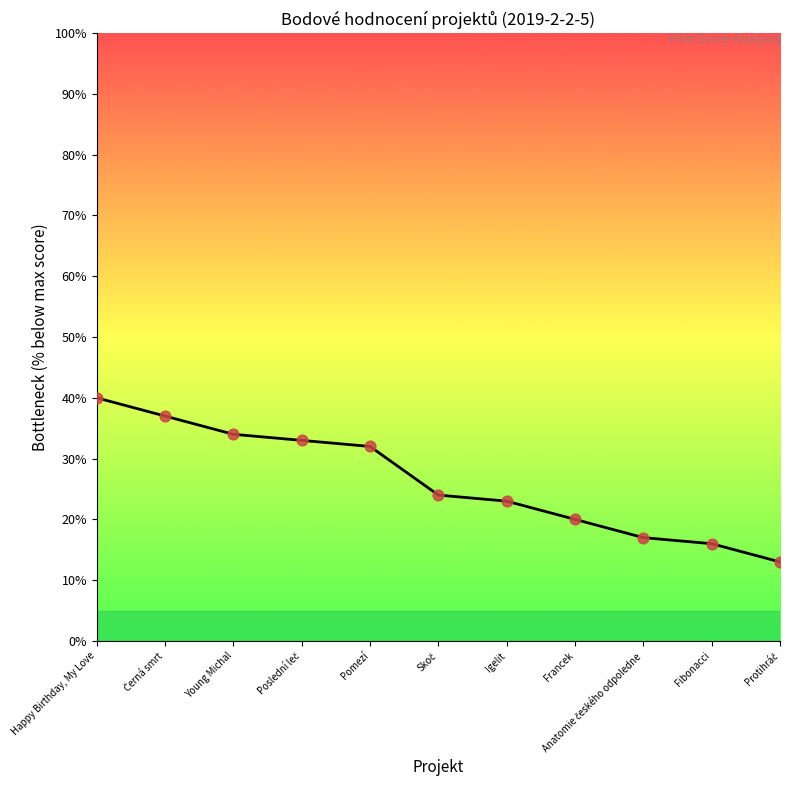

What is the smallest value displayed?

13